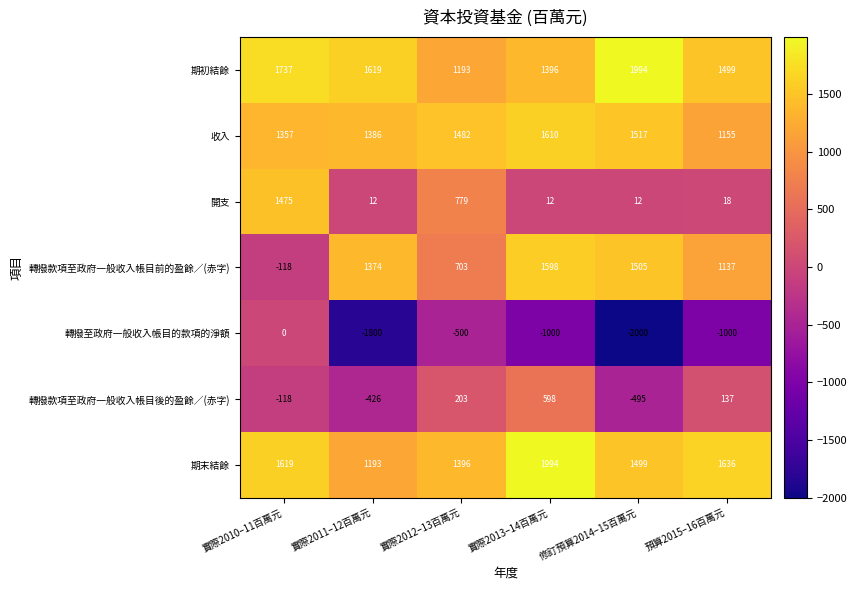

Is it true that 轉撥款項至政府一般收入帳目後的盈餘／(赤字) equals -495 at 修訂預算2014–15百萬元?

True